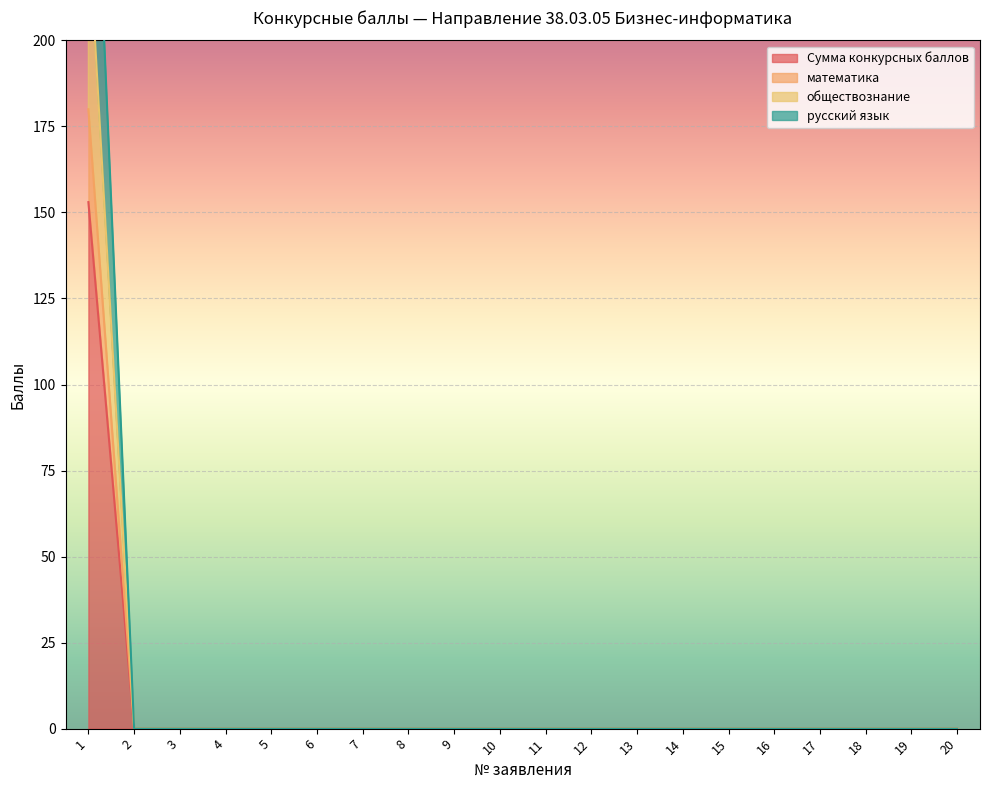

Reading left to right, list all the values displayed in this chart.

Сумма конкурсных баллов: 1=153	2=0	3=0	4=0	5=0	6=0	7=0	8=0	9=0	10=0	11=0	12=0	13=0	14=0	15=0	16=0	17=0	18=0	19=0	20=0
математика: 1=180	2=0	3=0	4=0	5=0	6=0	7=0	8=0	9=0	10=0	11=0	12=0	13=0	14=0	15=0	16=0	17=0	18=0	19=0	20=0
обществознание: 1=234	2=0	3=0	4=0	5=0	6=0	7=0	8=0	9=0	10=0	11=0	12=0	13=0	14=0	15=0	16=0	17=0	18=0	19=0	20=0
русский язык: 1=306	2=0	3=0	4=0	5=0	6=0	7=0	8=0	9=0	10=0	11=0	12=0	13=0	14=0	15=0	16=0	17=0	18=0	19=0	20=0